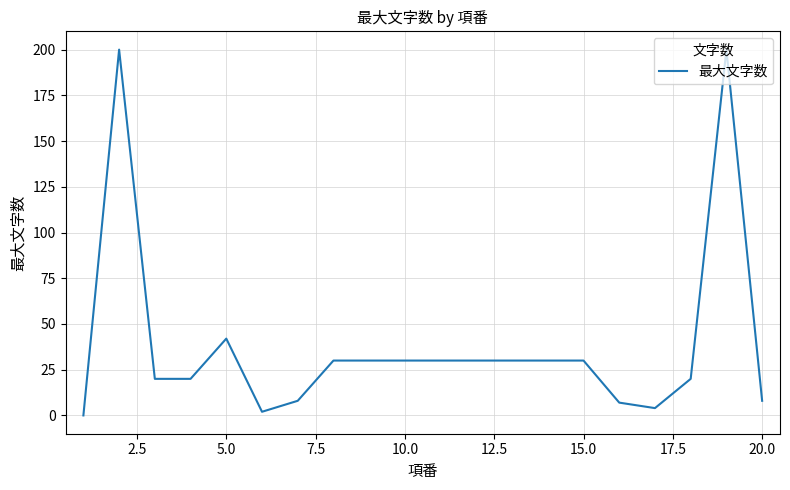

What is the difference between the maximum and minimum values?

200